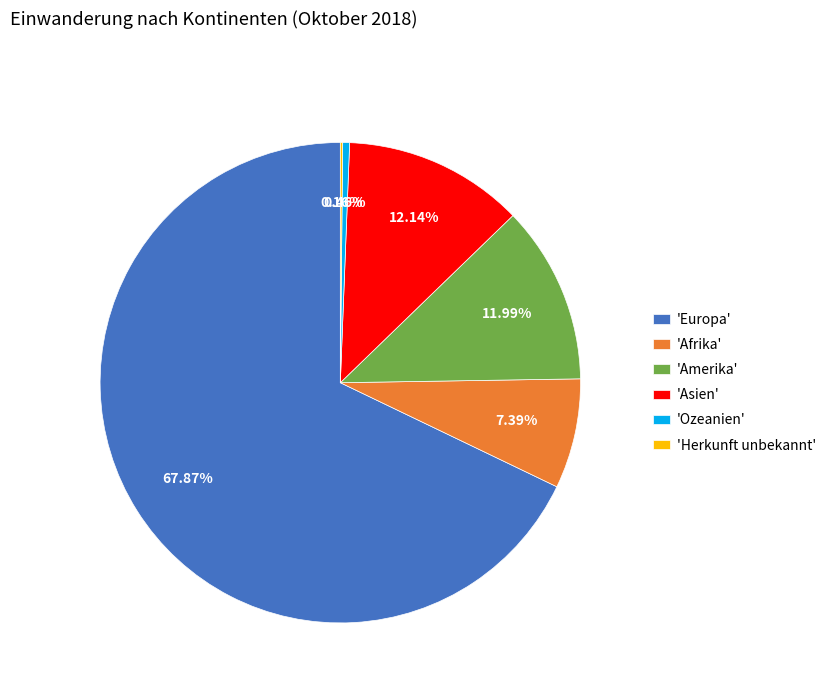

Is there a majority slice in this chart?

Yes